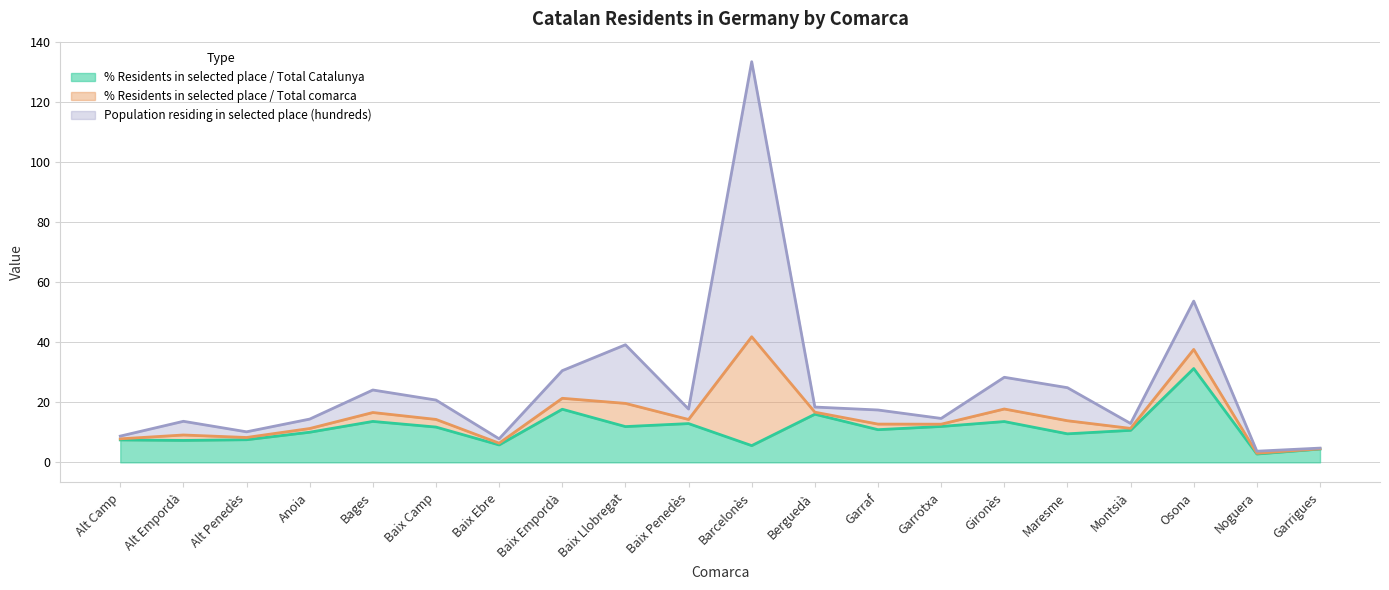

Which series has the widest spread of values?

Population residing in selected place (hundreds)